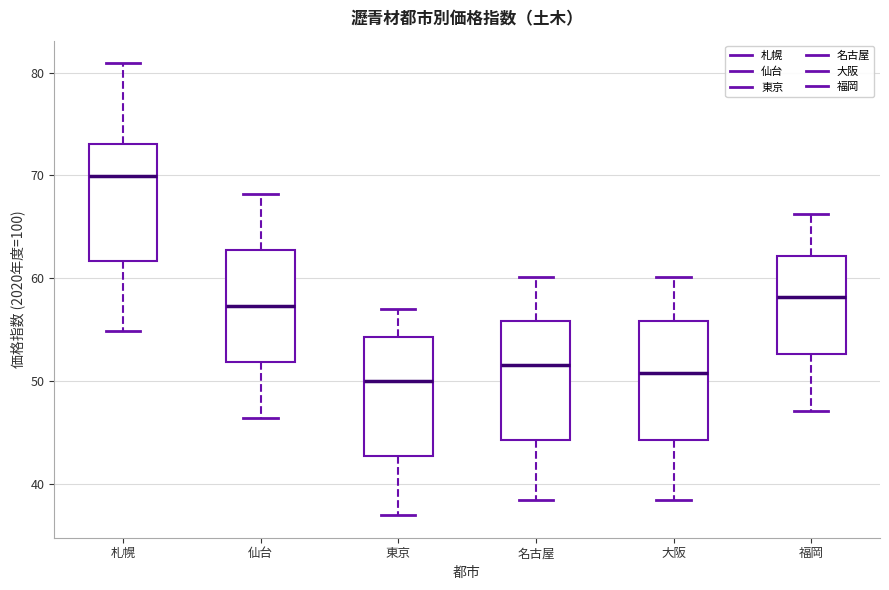

Which box's median line is the highest?

札幌